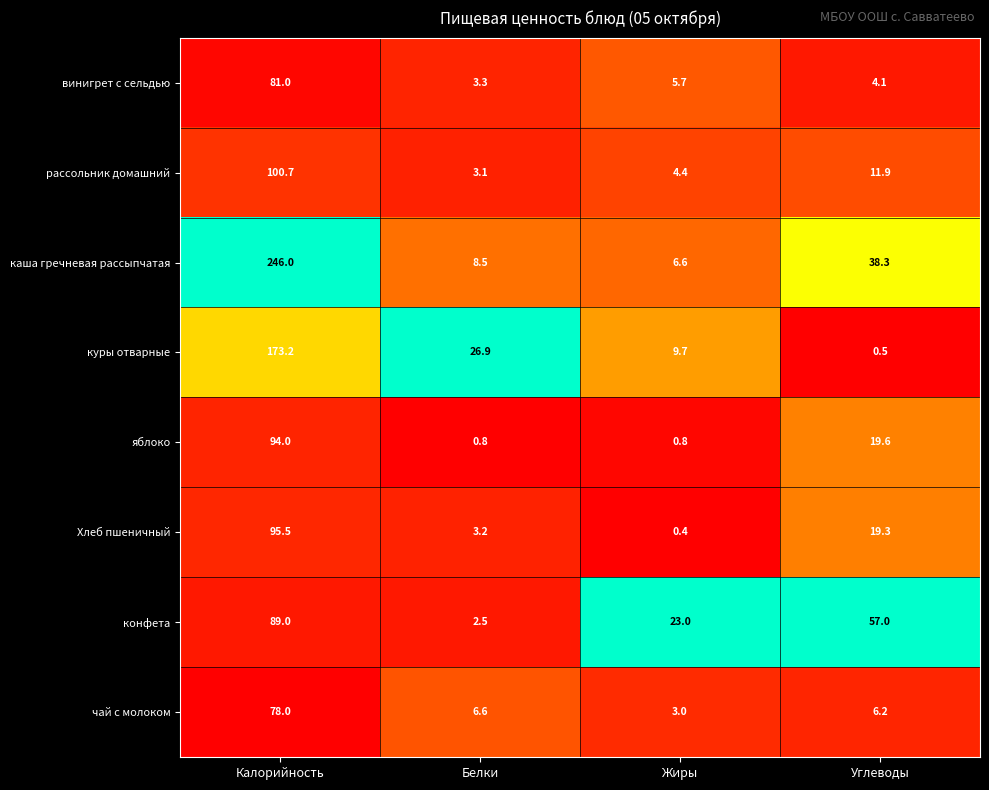

What is the spread (max minus min) of values at Жиры?

22.6